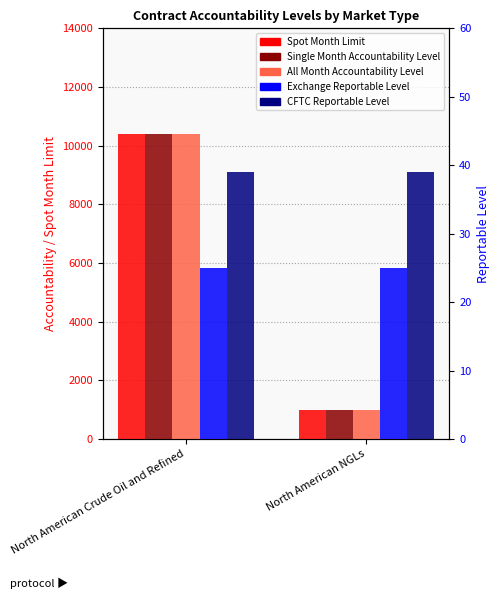

List the labels in order of Exchange Reportable Level value, largest first.

North American Crude Oil and Refined, North American NGLs